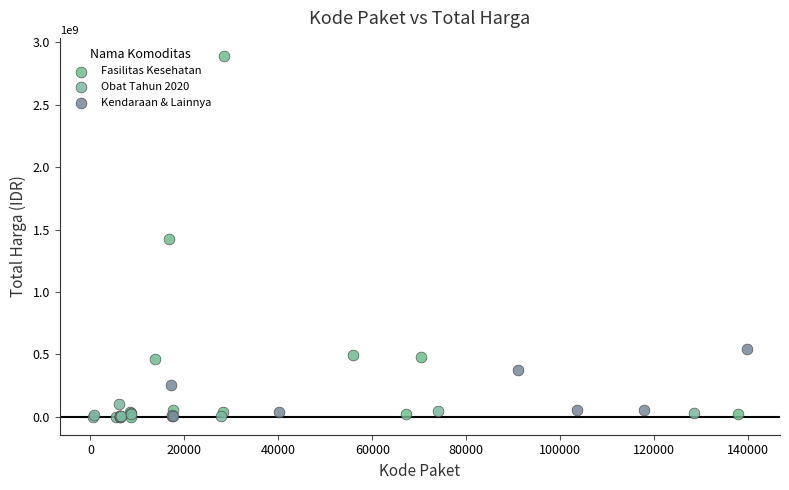

Which series reaches the maximum Y coordinate?

Fasilitas Kesehatan